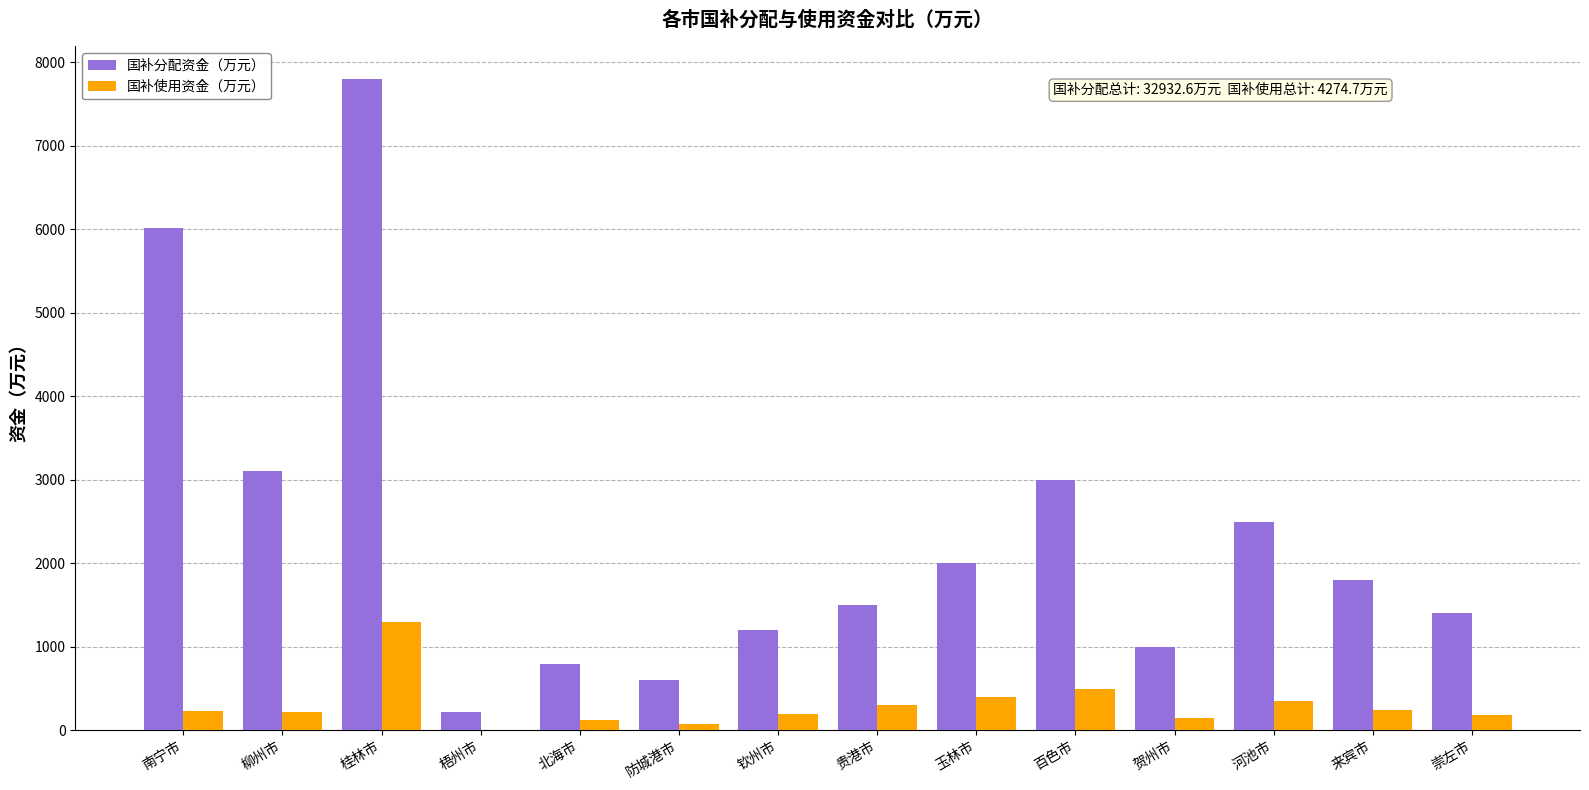

What is the total value across all series at 百色市?

3500.0